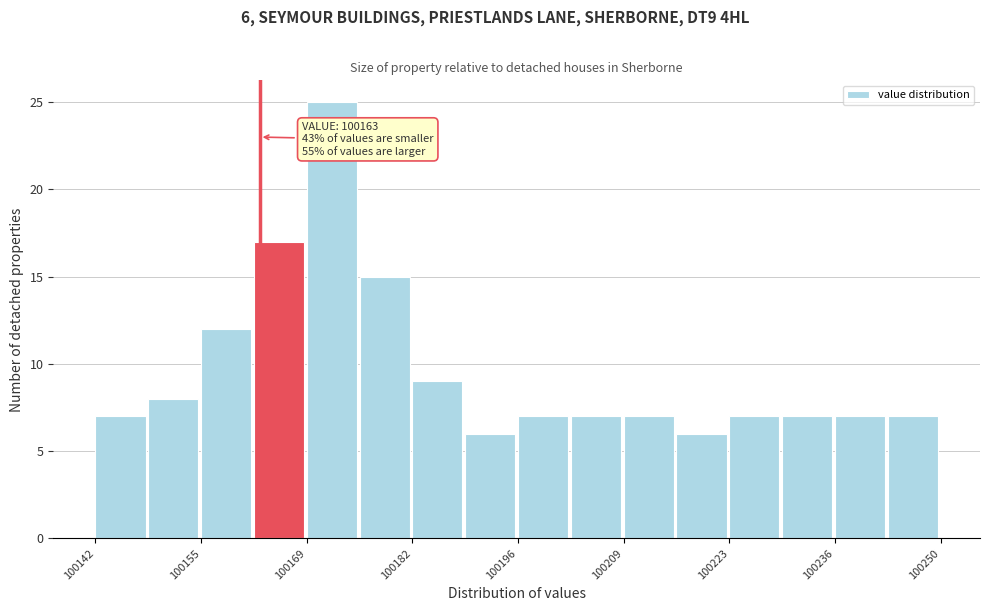

Read against the x-axis, roughly where is the centre of the tallest bar?

100172